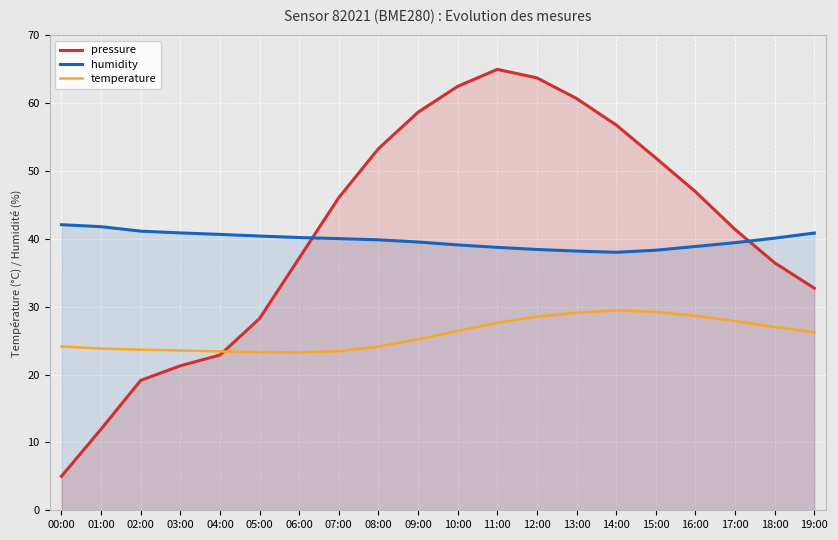

Reading left to right, list all the values displayed in this chart.

pressure: 5.0	12.0	19.1	21.3	22.9	28.3	37.2	46.1	53.3	58.7	62.5	65.0	63.7	60.7	56.8	51.9	47.0	41.4	36.5	32.7
humidity: 42.1	41.8	41.1	40.9	40.7	40.4	40.2	40.0	39.9	39.5	39.1	38.8	38.5	38.2	38.0	38.3	38.9	39.5	40.1	40.9
temperature: 24.1	23.8	23.7	23.6	23.4	23.3	23.3	23.4	24.1	25.2	26.4	27.6	28.5	29.1	29.4	29.2	28.7	27.9	27.0	26.2